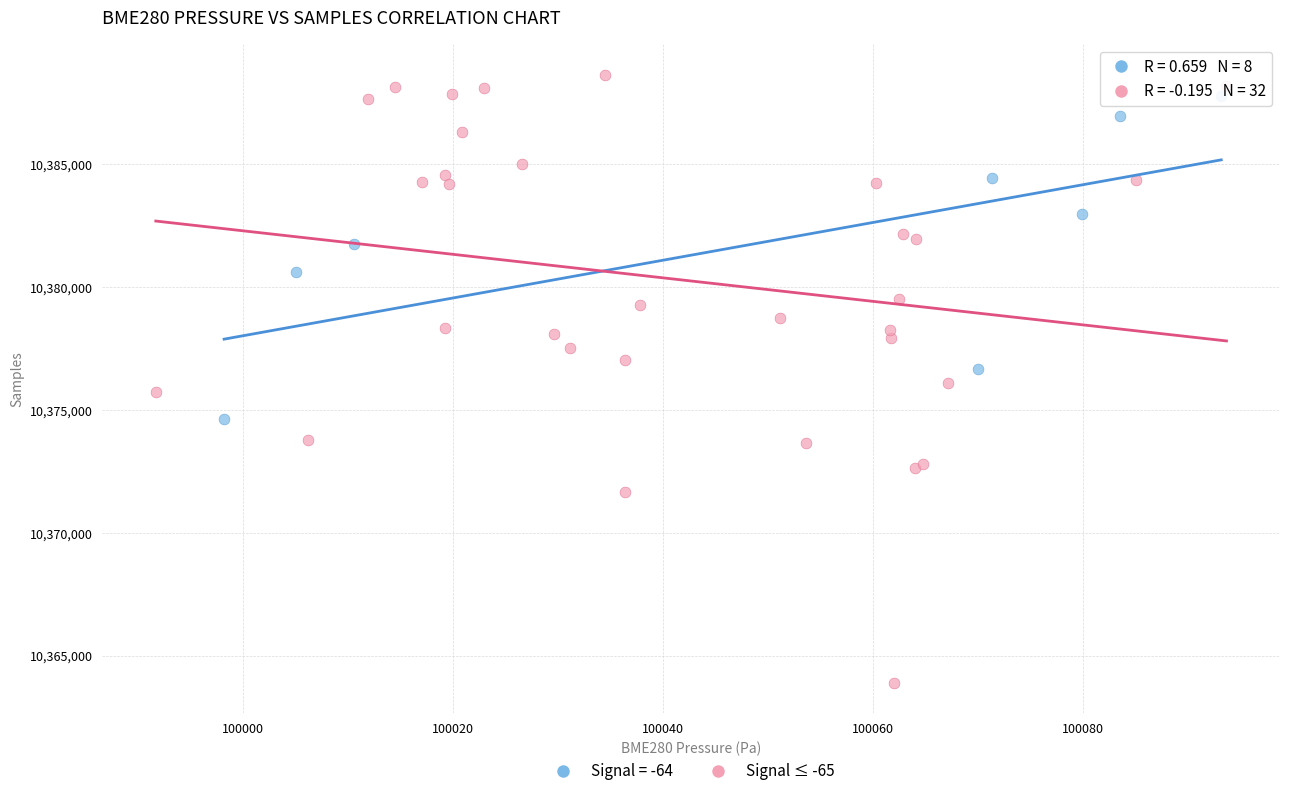

Which series has the widest spread of Y values?

Signal ≤ -65